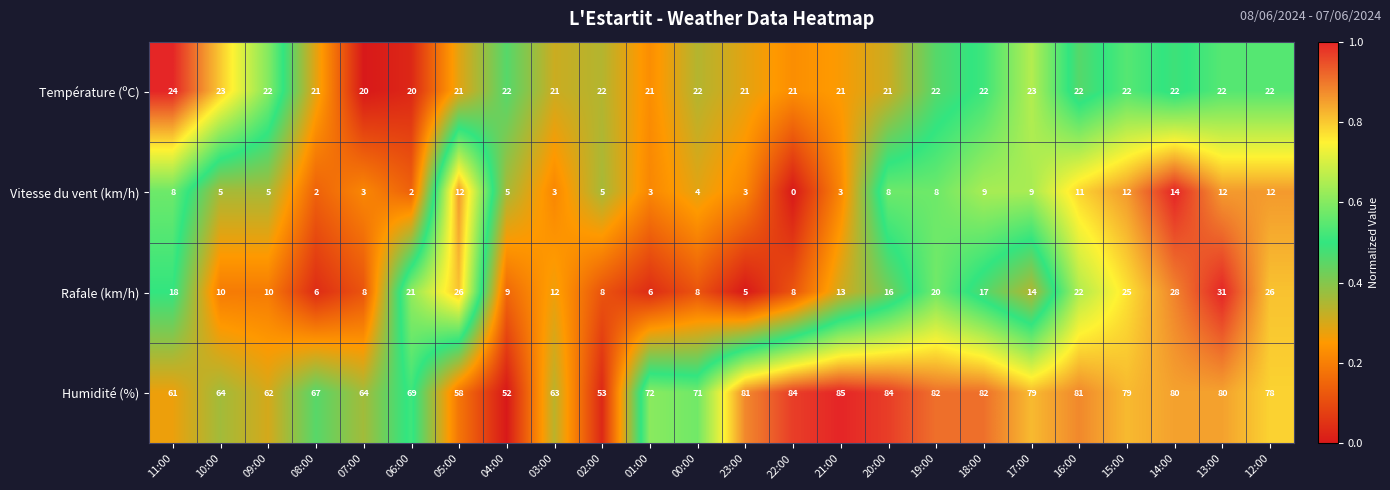

At how many categories does at least one series exceed 0?

24